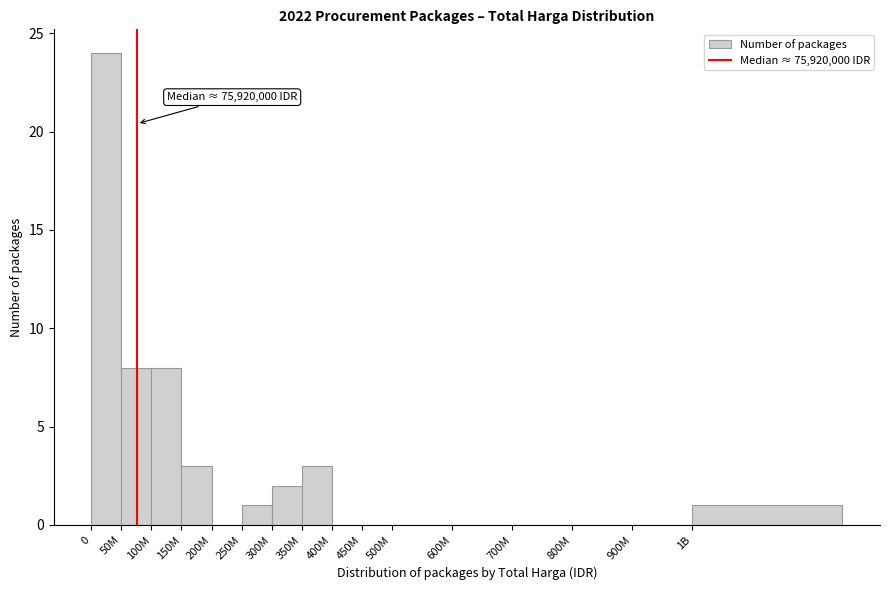

Reading right to left, transcribe all the data shown in this chart.

1B=1	900M=0	800M=0	700M=0	600M=0	500M=0	450M=0	400M=0	350M=3	300M=2	250M=1	200M=0	150M=3	100M=8	50M=8	0=24